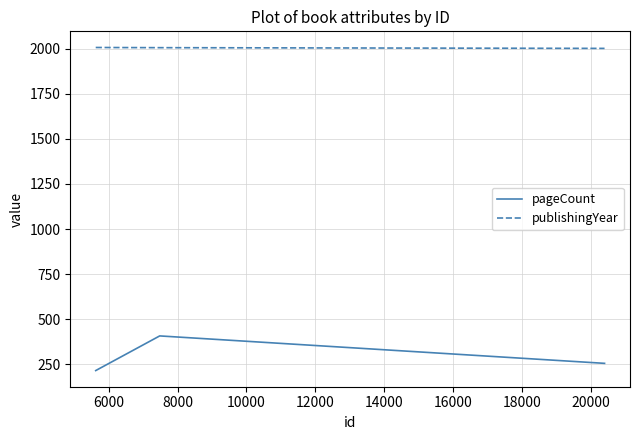

What are all the series names shown in the legend?

pageCount, publishingYear